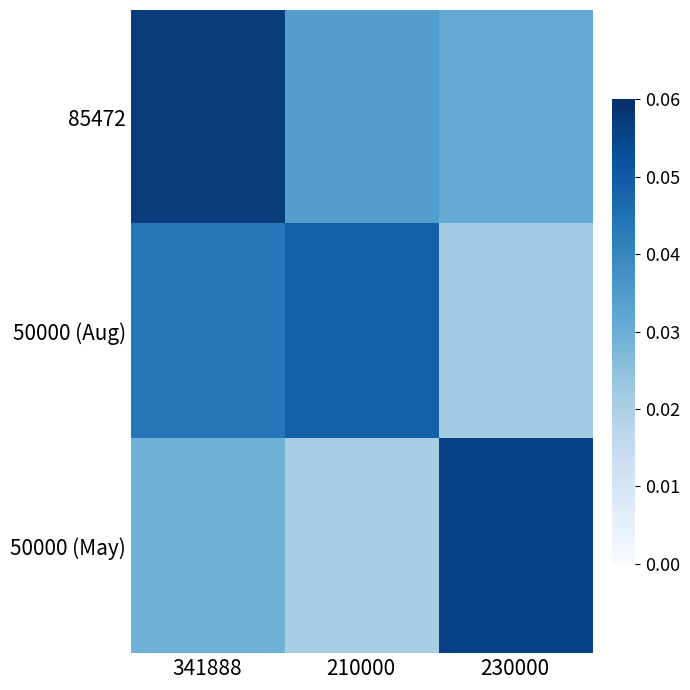

Which series has the widest spread of values?

50000 (May)